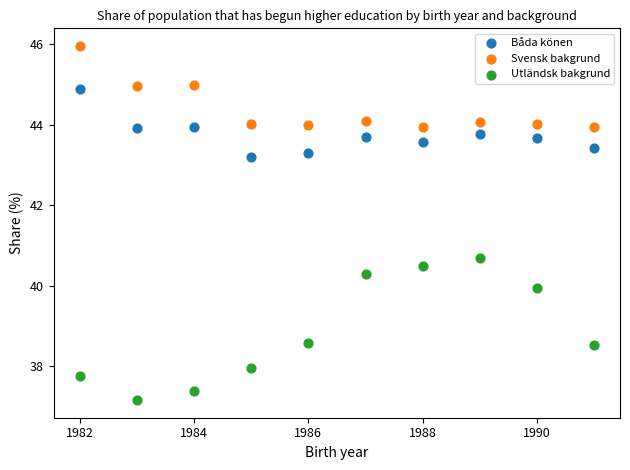

Across all series, what Y value is closest to 41?

40.7